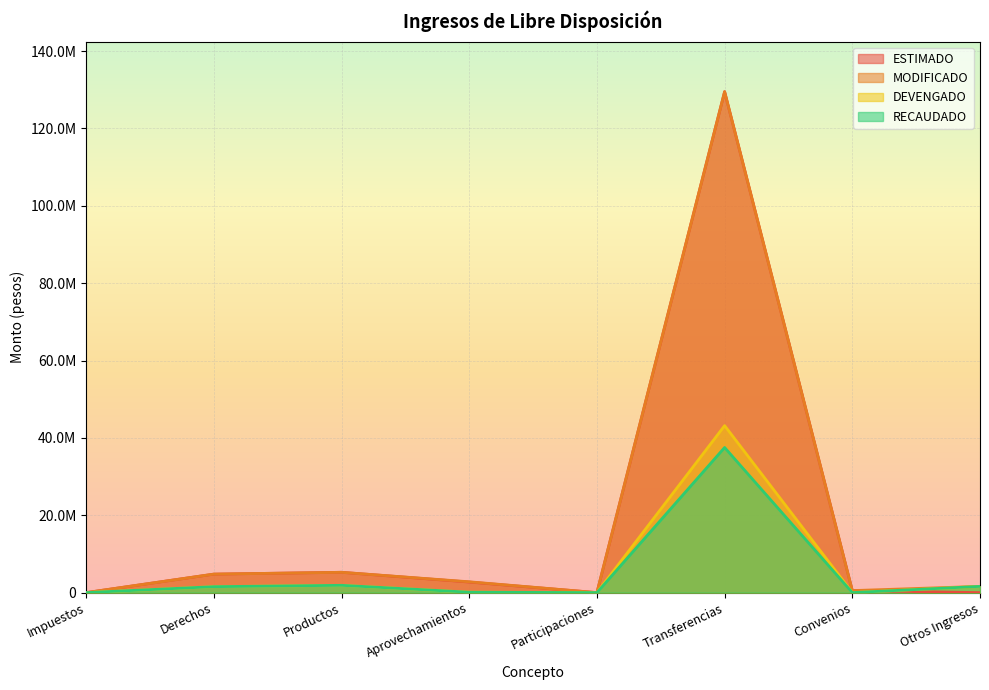

True or false: MODIFICADO has more than 0 interior local peaks.

True